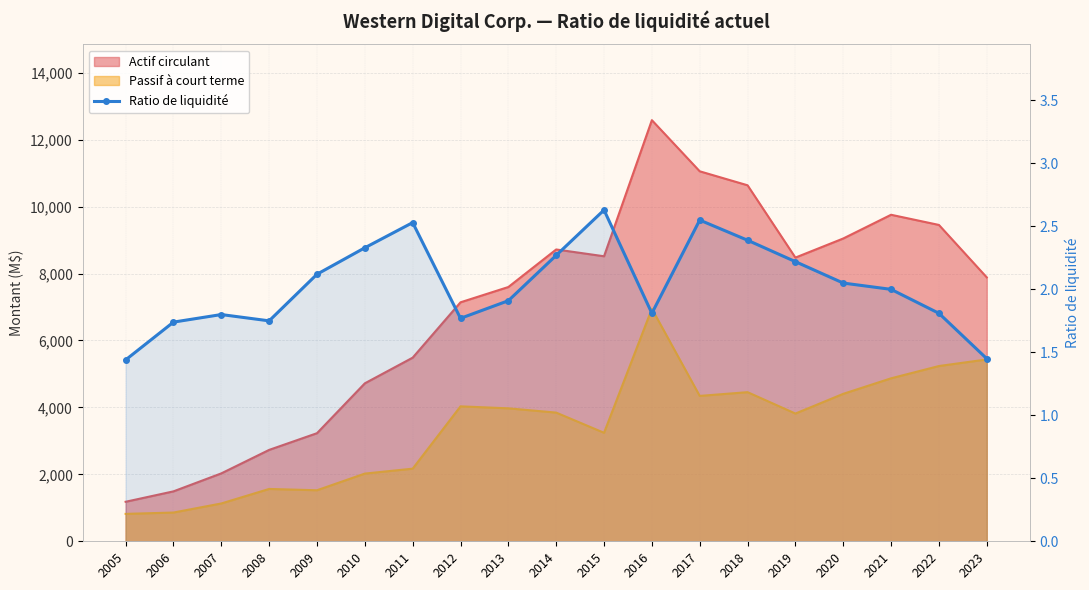

What is the minimum value shown in the chart?

1.4